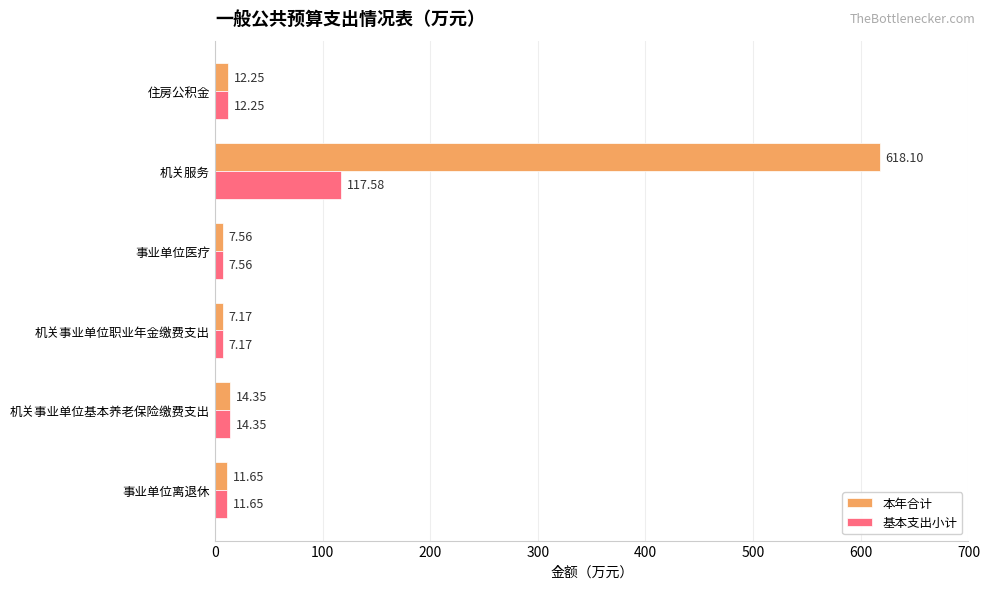

Where is 本年合计 nearest to the value 312?

机关事业单位基本养老保险缴费支出